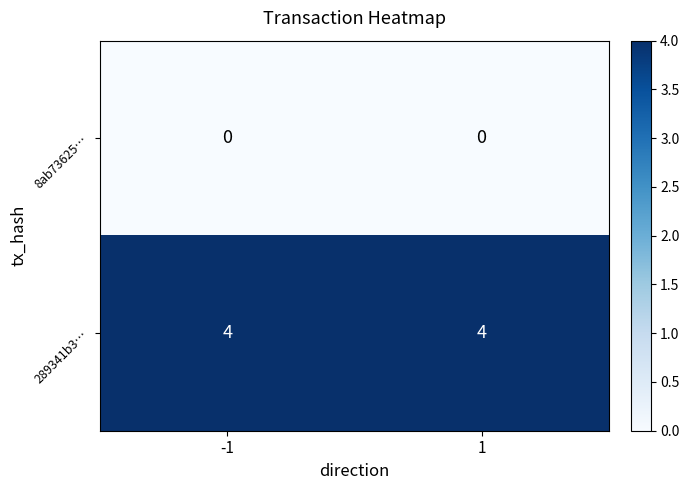

Which series has the largest total across all categories?

289341b3…